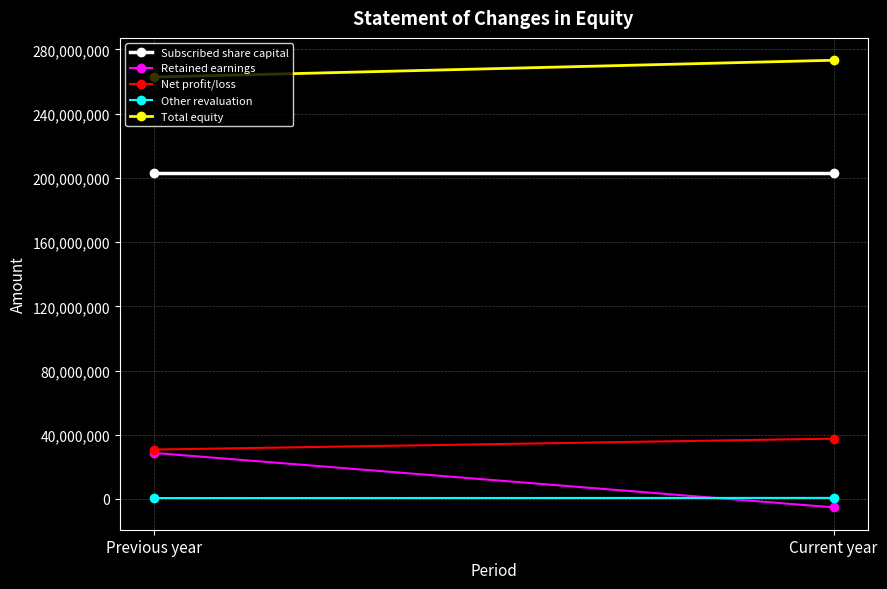

The Retained earnings series shows -9278311 at Current year. True or false?

False